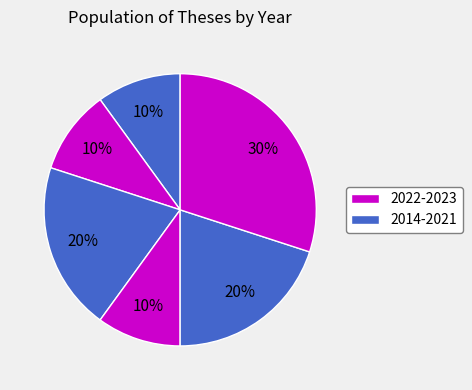

Is there a majority slice in this chart?

No